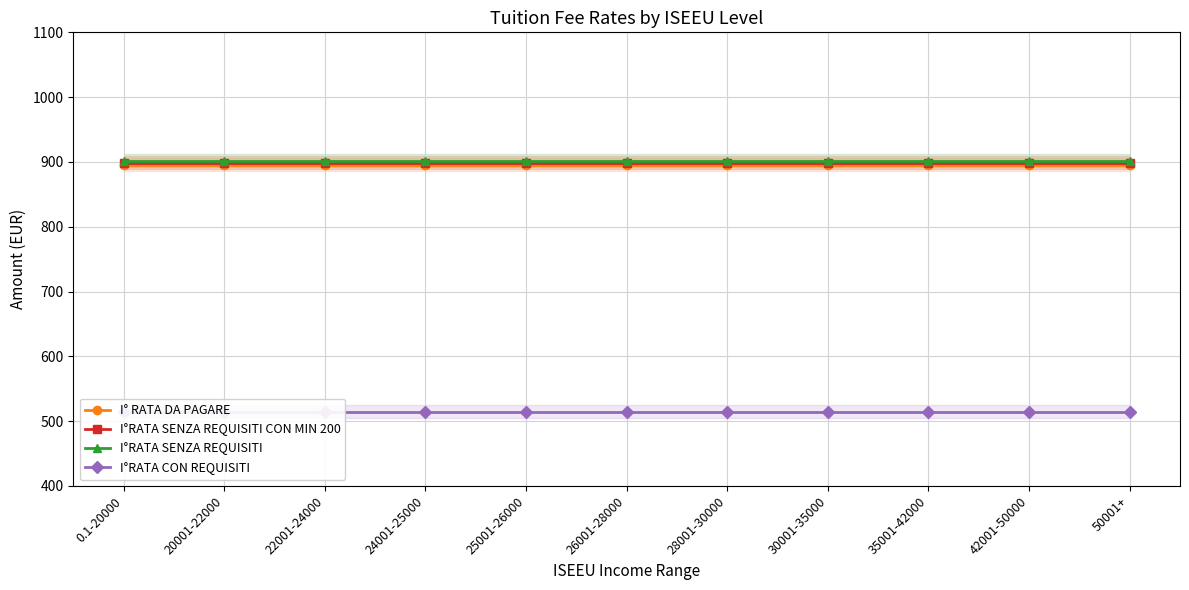

The I° RATA DA PAGARE series shows 1252.1 at 35001-42000. True or false?

False